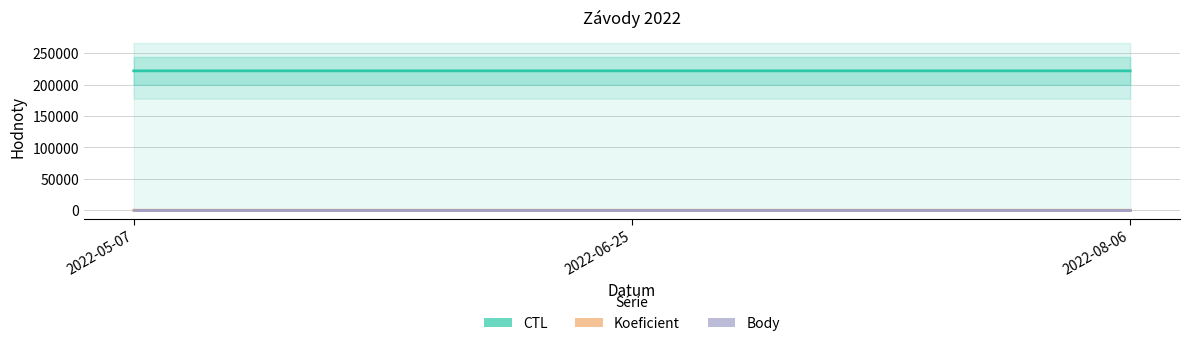

Rank the categories by Body value from highest to lowest.

2022-05-07, 2022-06-25, 2022-08-06